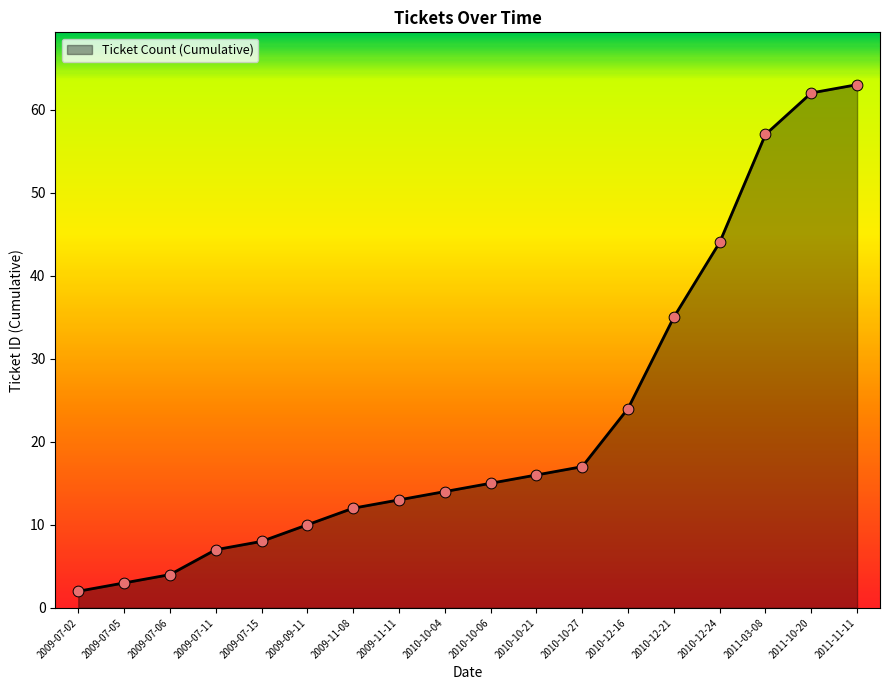

What is the ratio of the value at 2010-12-24 to the value at 2010-12-16?

1.8